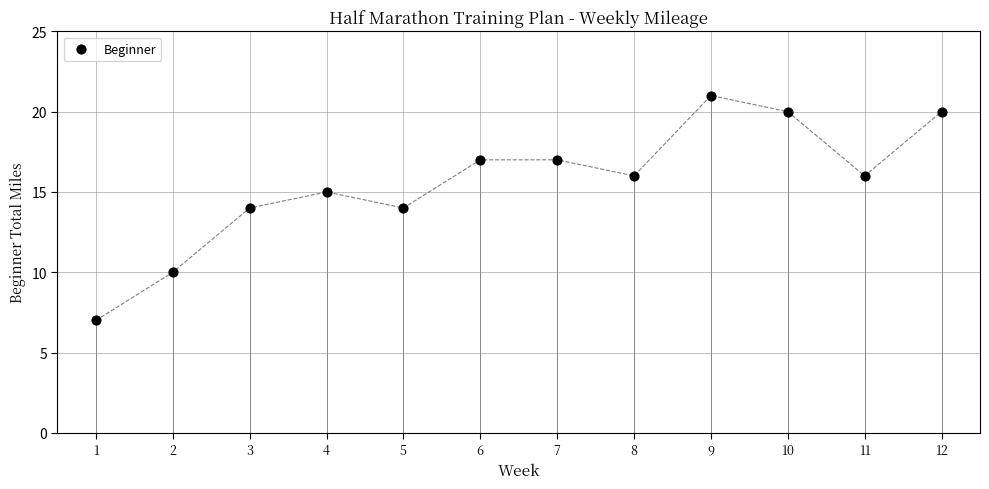

What is the average X value?

6